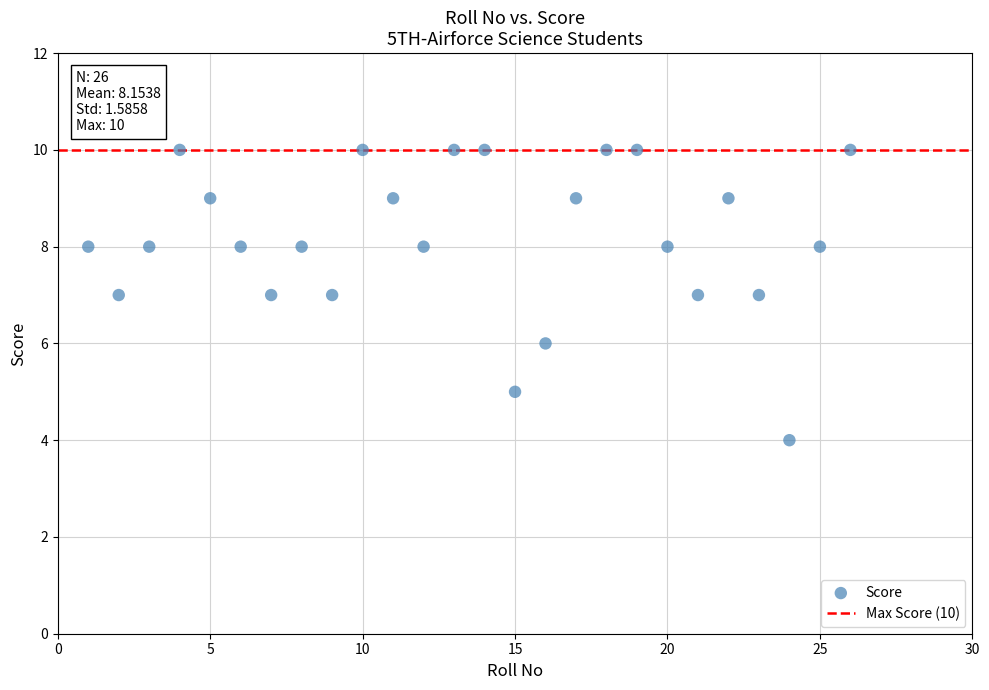

What is the range of X values (max minus min)?

25